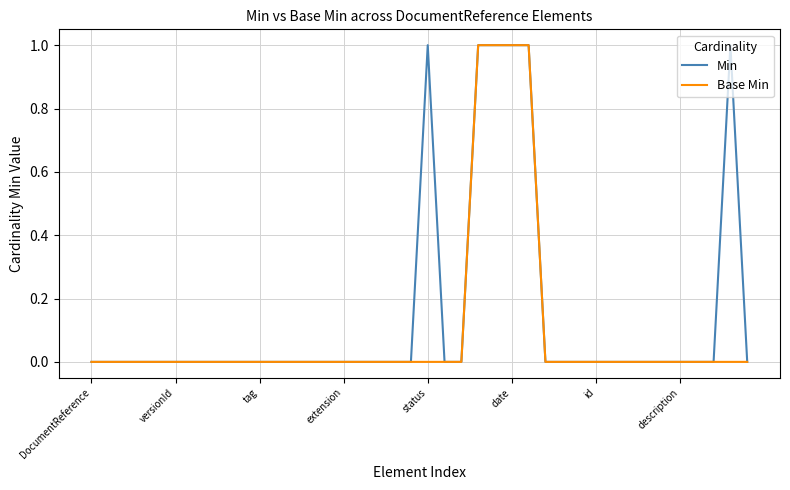

What is the difference between the maximum and minimum values in the Base Min series?

1